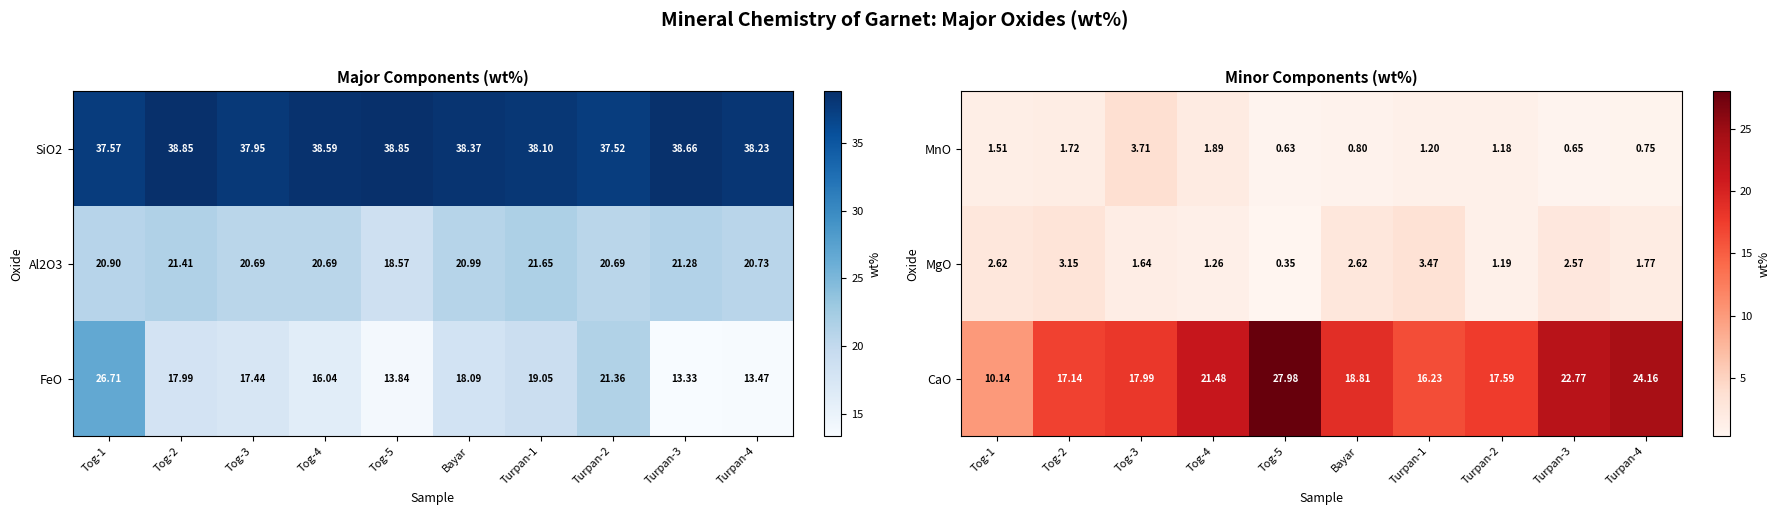

What is the difference between the maximum and second lowest values in the CaO series?

11.8